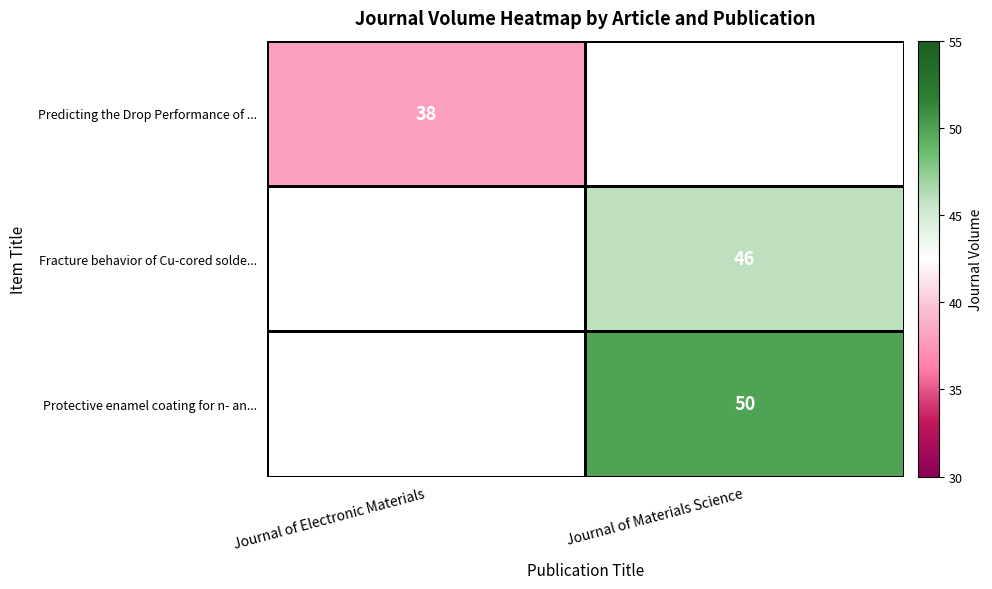

At how many categories does at least one series exceed 45?

1